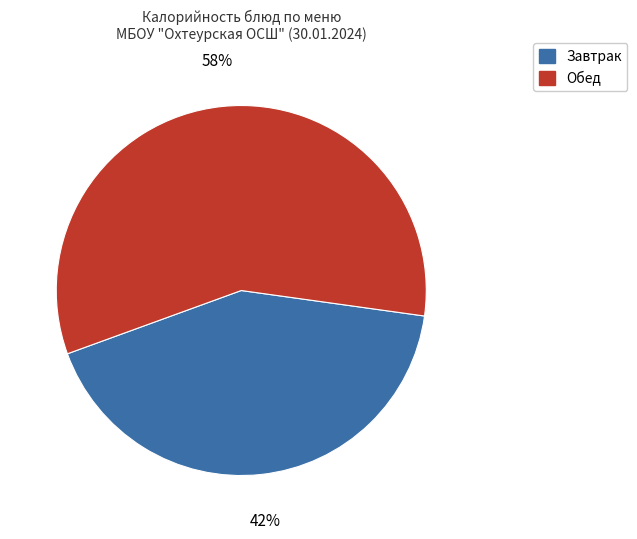

Does any single category account for the majority?

Yes